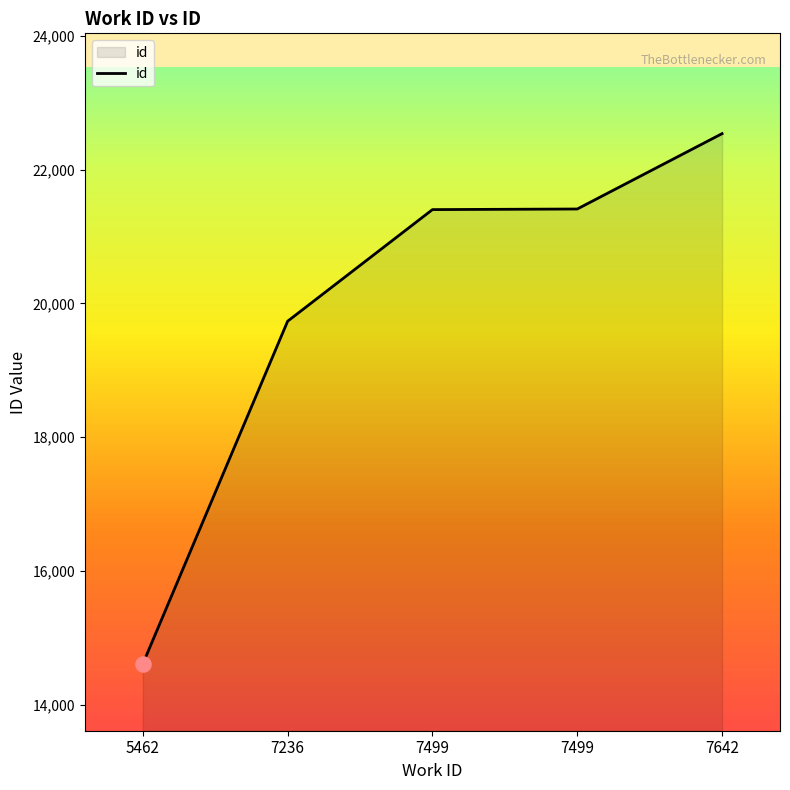

What is the change in value from 7236 to 7499?

+1678